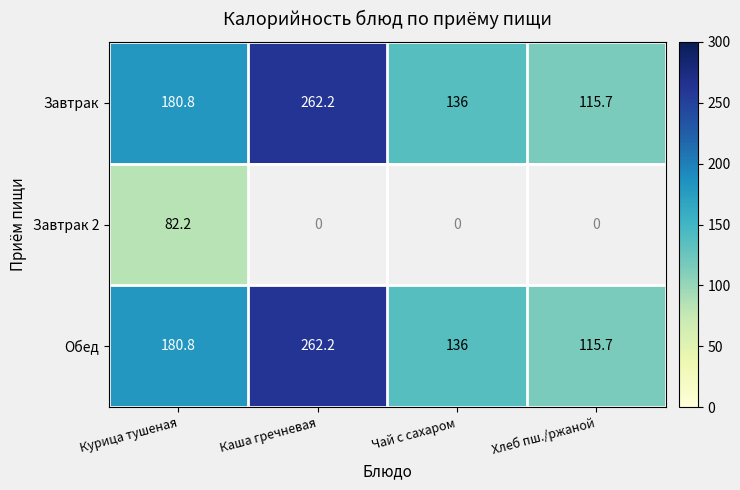

Where does the Завтрак series first go above 180?

Курица тушеная